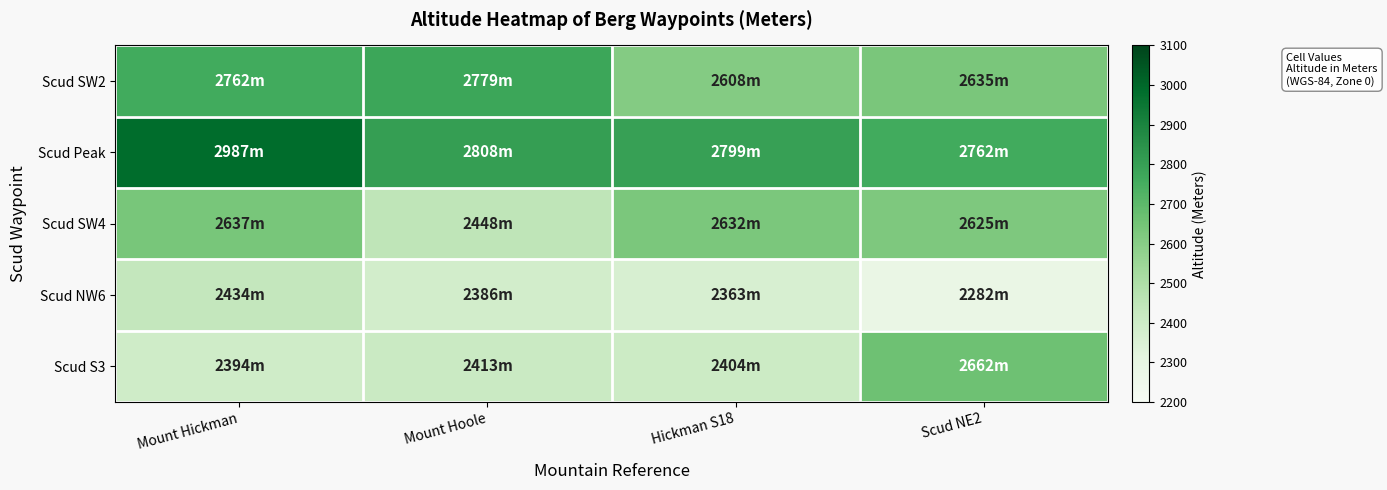

List the series in order of their overall mean, highest first.

Scud Peak, Scud SW2, Scud SW4, Scud S3, Scud NW6